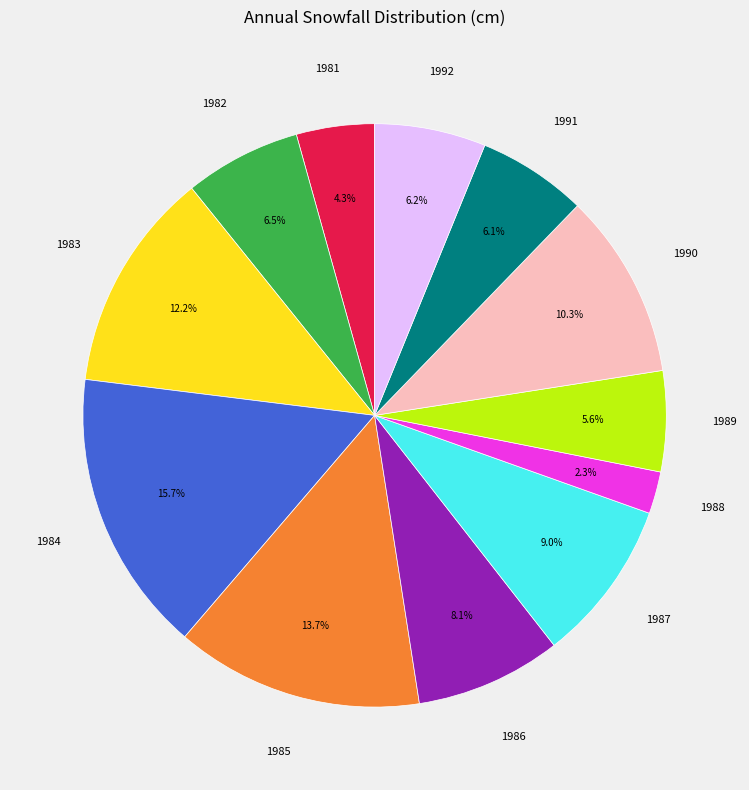

To the nearest percent, what is the average slice percentage?

8%